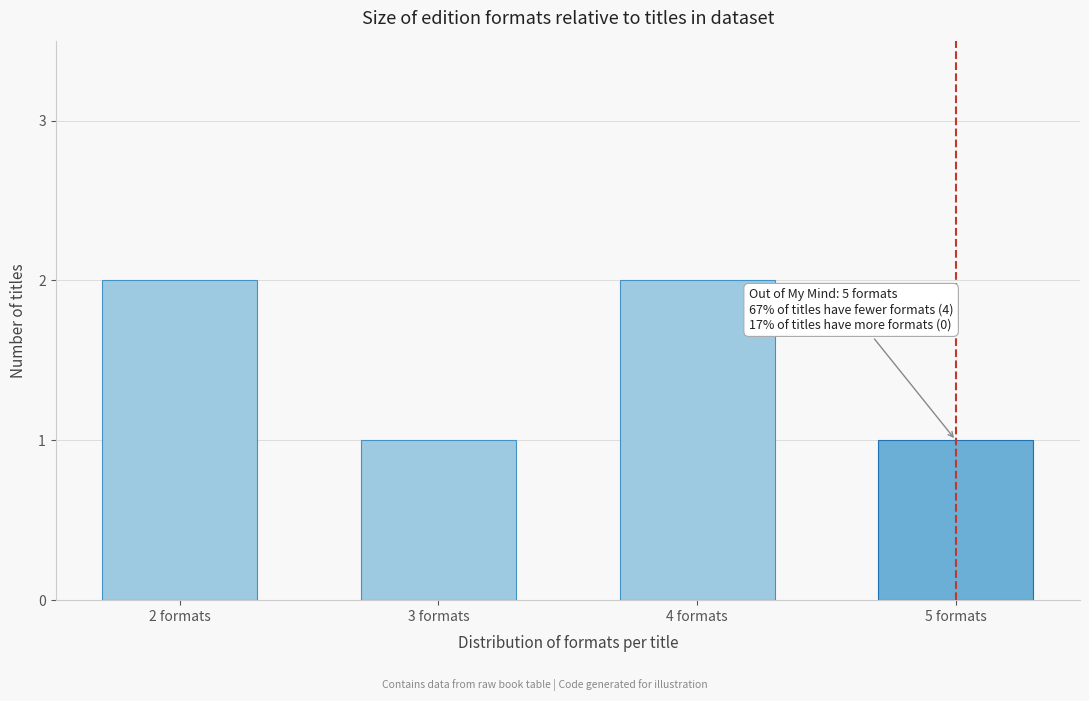

Reading right to left, extract all data points from this chart.

5 formats=1	4 formats=2	3 formats=1	2 formats=2